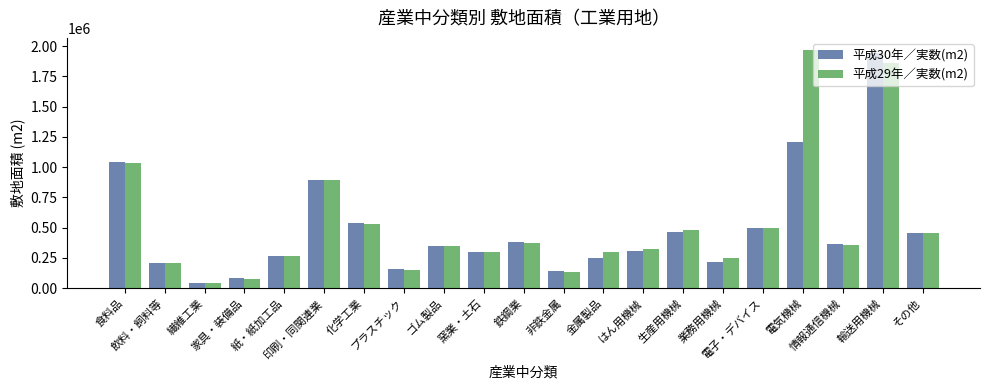

True or false: 平成29年／実数(m2) has a value of 99146 at 鉄鋼業.

False